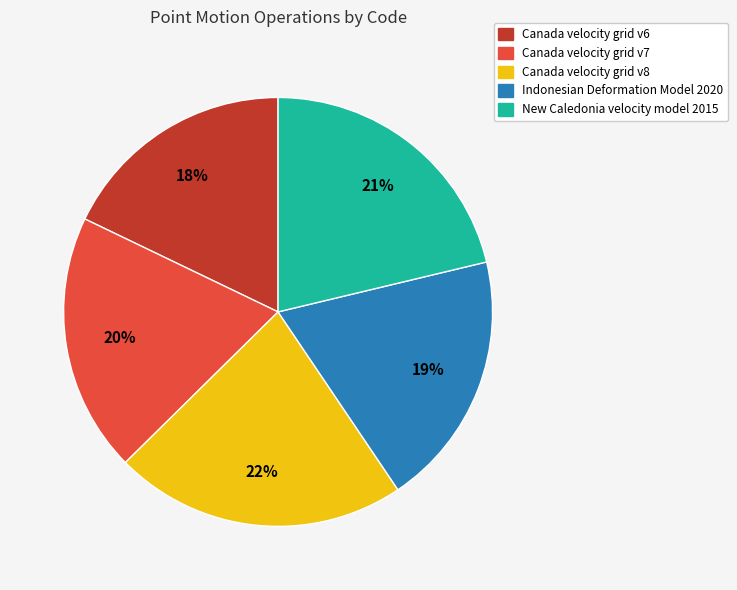

To the nearest percent, what portion does Indonesian Deformation Model 2020 represent?

19%